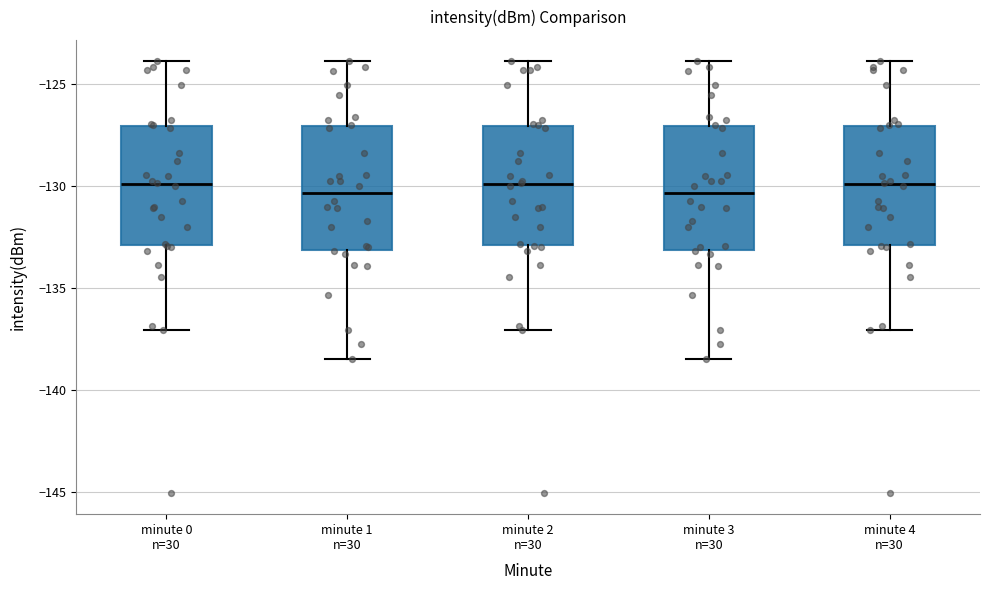

Reading left to right, read every box against the y-axis: the position of its median line, the range the box covers, and the ends of its whiskers. The values are not printed on the chart, so give them approximately, as read against the axis.

minute 0 n=30: median -130.0, box -133.0 to -127.0, whiskers -137.0 to -124.0
minute 1 n=30: median -130.5, box -133.0 to -127.0, whiskers -138.5 to -124.0
minute 2 n=30: median -130.0, box -133.0 to -127.0, whiskers -137.0 to -124.0
minute 3 n=30: median -130.5, box -133.0 to -127.0, whiskers -138.5 to -124.0
minute 4 n=30: median -130.0, box -133.0 to -127.0, whiskers -137.0 to -124.0